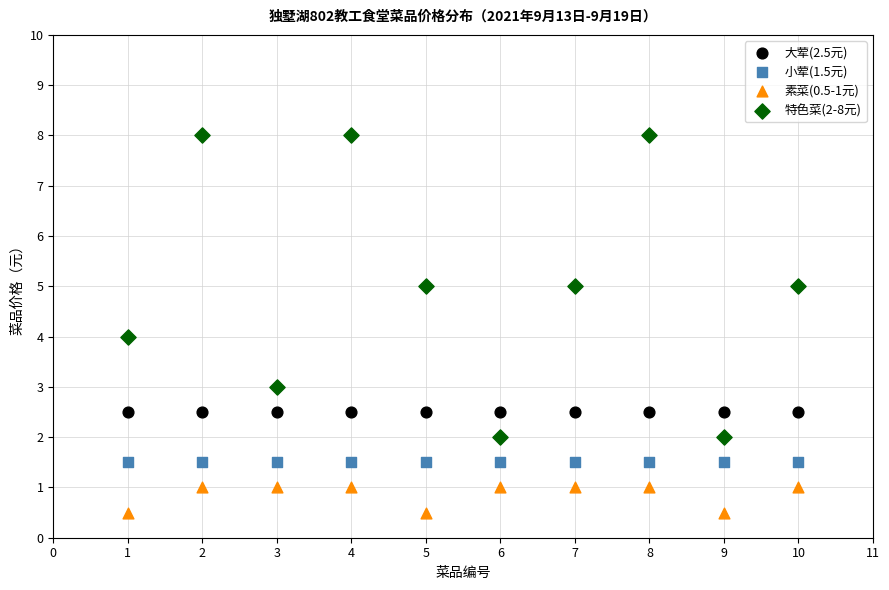

Which series contains the highest Y value?

特色菜(2-8元)